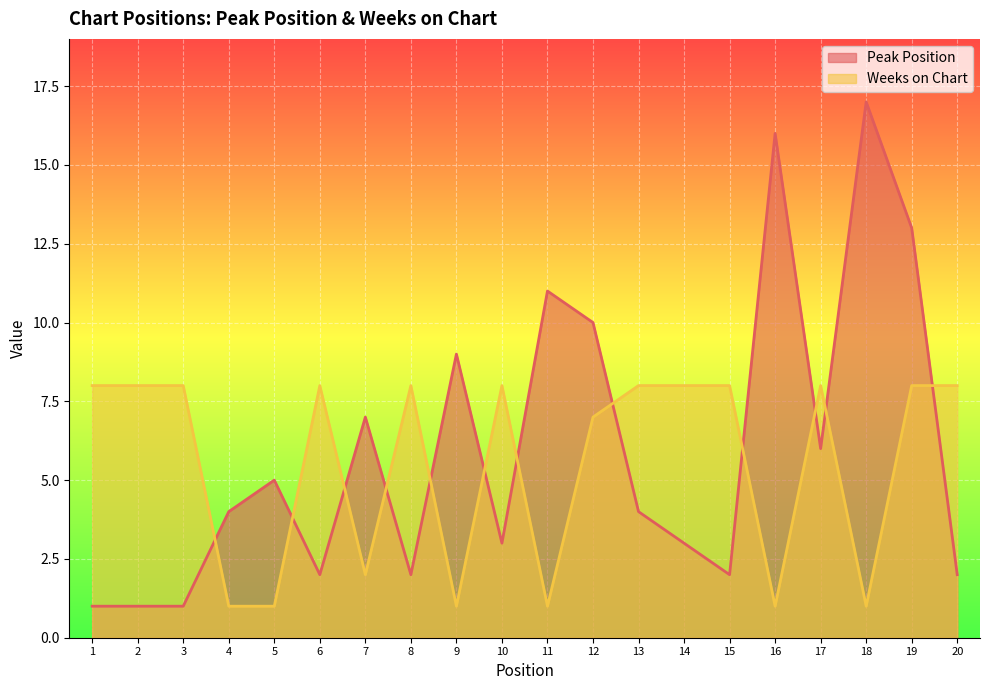

How many lines are shown in the chart?

2